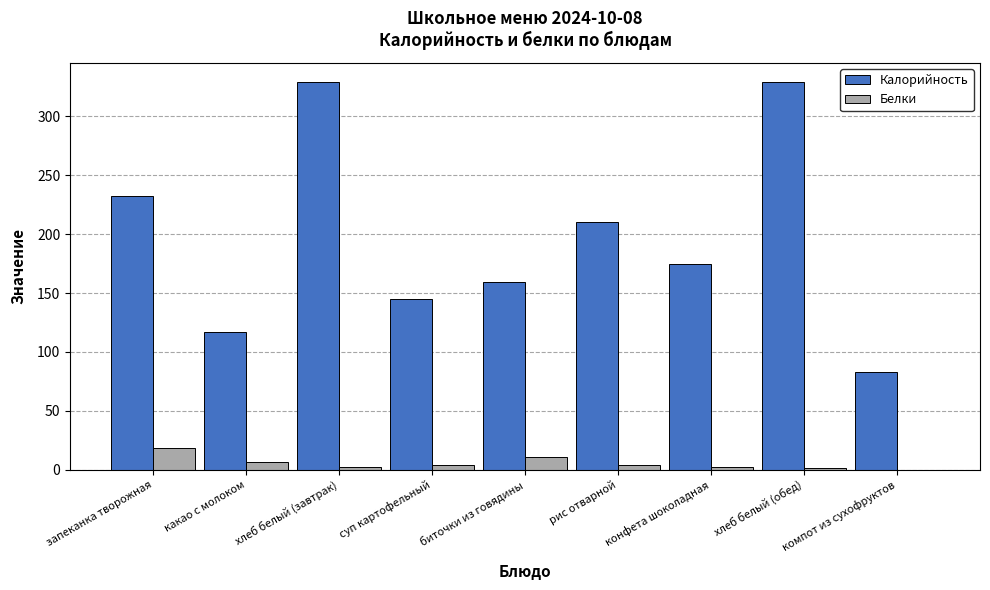

Which series changed the most between запеканка творожная and суп картофельный?

Калорийность